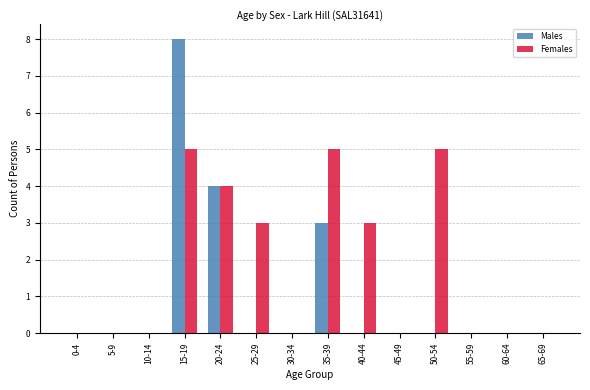

Reading left to right, extract all data points from this chart.

Males: 0-4=0	5-9=0	10-14=0	15-19=8	20-24=4	25-29=0	30-34=0	35-39=3	40-44=0	45-49=0	50-54=0	55-59=0	60-64=0	65-69=0
Females: 0-4=0	5-9=0	10-14=0	15-19=5	20-24=4	25-29=3	30-34=0	35-39=5	40-44=3	45-49=0	50-54=5	55-59=0	60-64=0	65-69=0